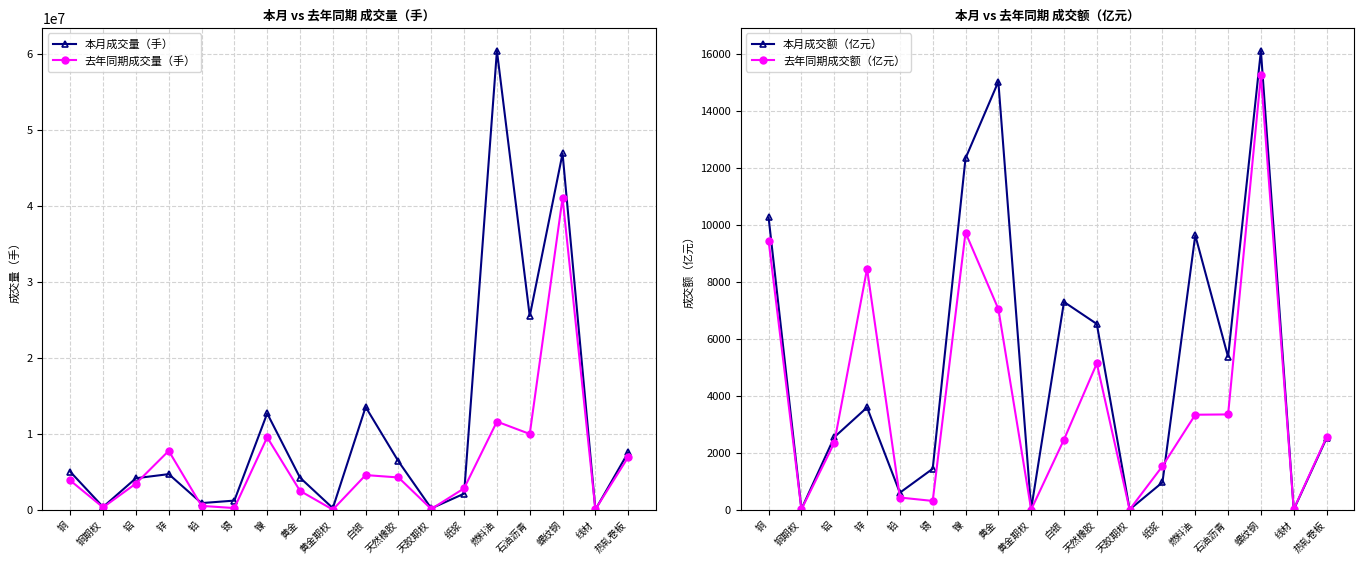

Does the chart have visible grid lines?

Yes